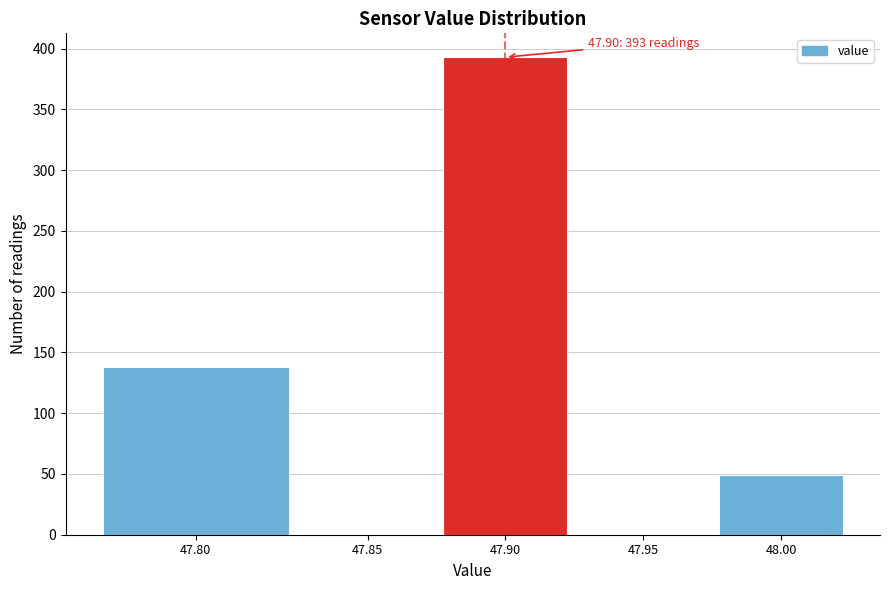

Reading left to right, what are all the values shown in this chart?

47.80=138	47.85=0	47.90=393	47.95=0	48.00=49